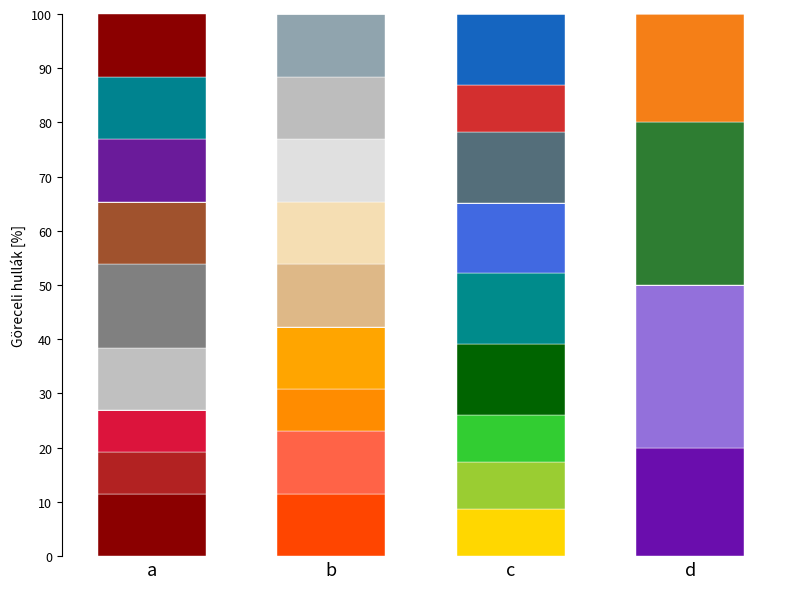

Are the bars grouped side by side (vs. stacked)?

No